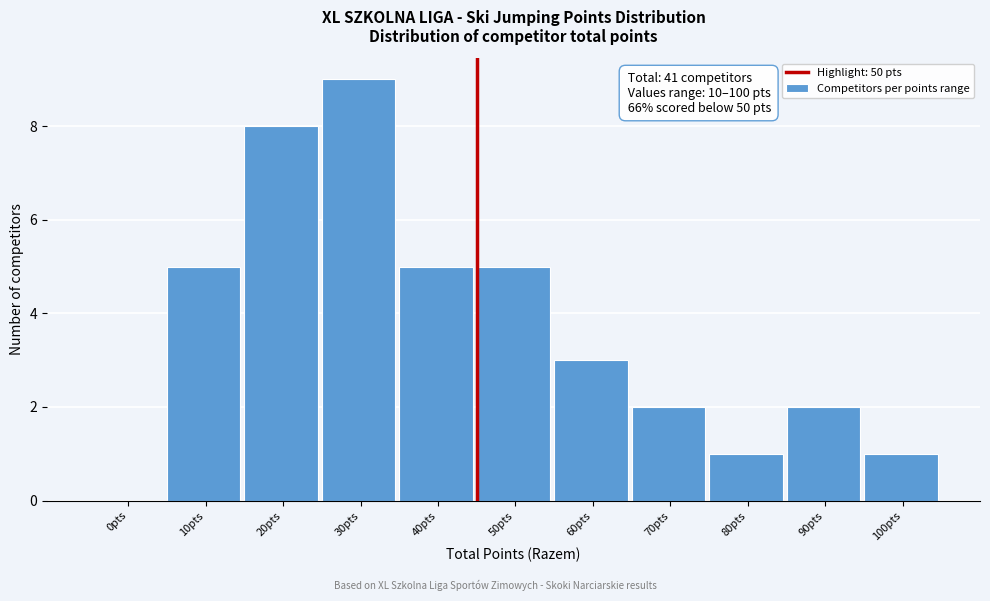

Reading left to right, what are all the values shown in this chart?

0pts=0	10pts=5	20pts=8	30pts=9	40pts=5	50pts=5	60pts=3	70pts=2	80pts=1	90pts=2	100pts=1